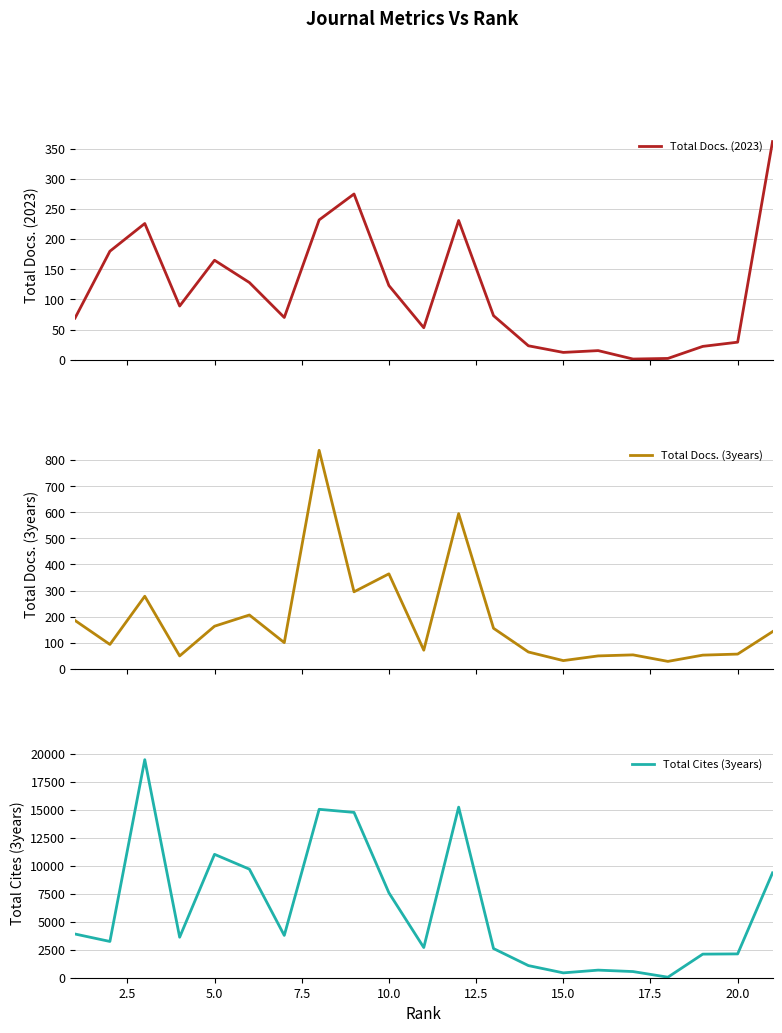

What is the minimum value for Total Docs. (3years)?

28